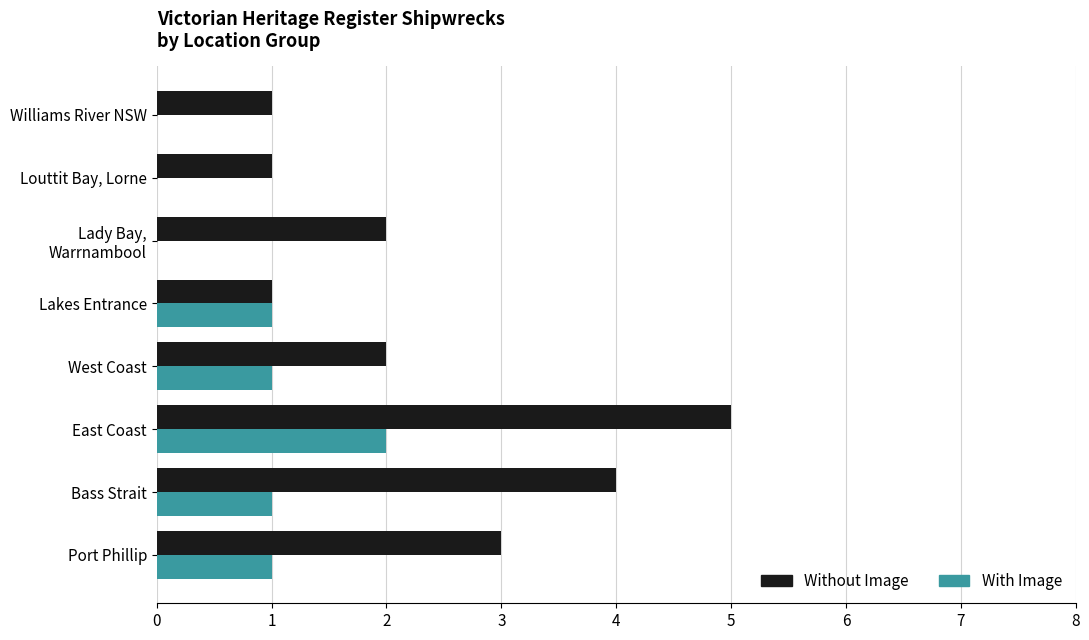

Which series changed the most between Bass Strait and Louttit Bay, Lorne?

Without Image